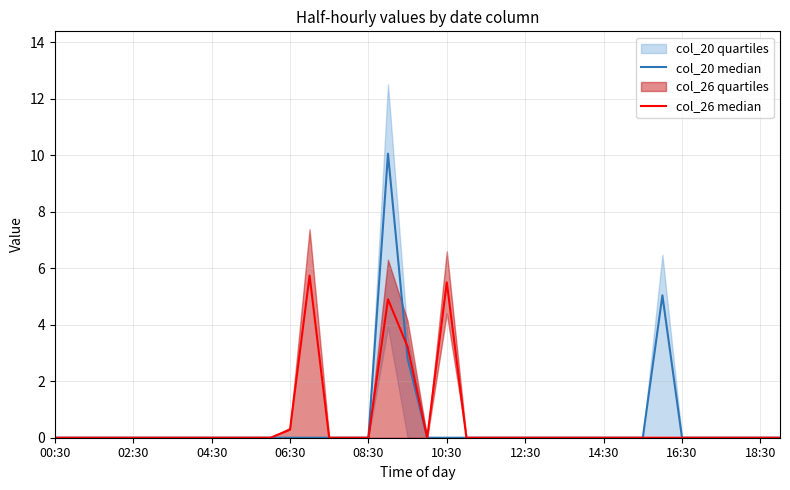

What is the sum of the col_20 median values at 17 and 26?

10.1